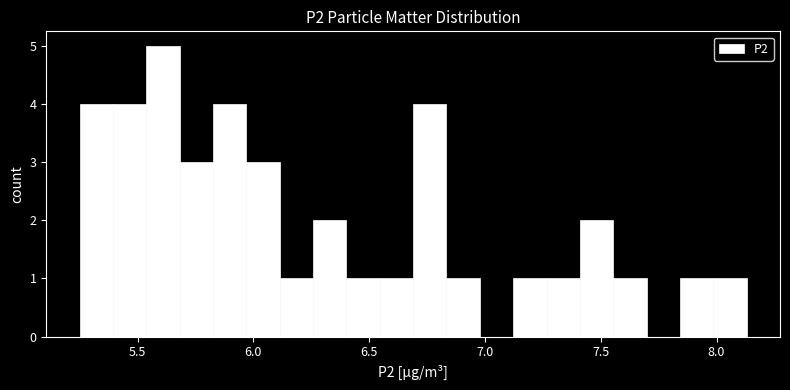

Read against the x-axis, roughly where is the centre of the tallest bar?

5.60